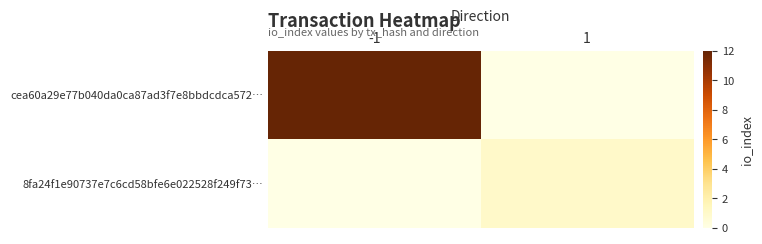

Between -1 and 1, which series saw the biggest shift?

cea60a29e77b040da0ca87ad3f7e8bbdcdca572…